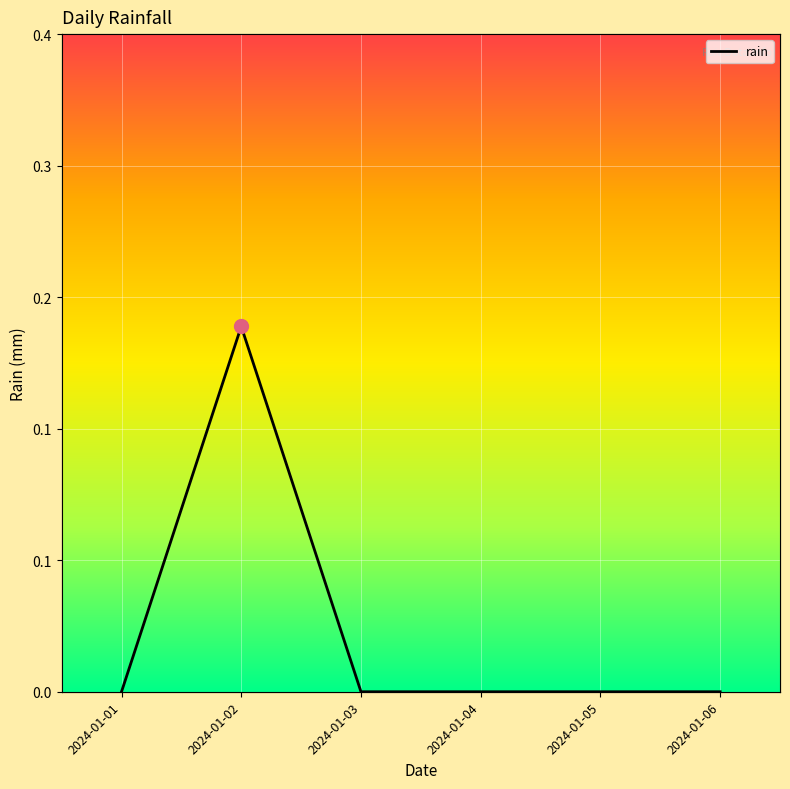

What is the maximum value shown in the chart?

0.2